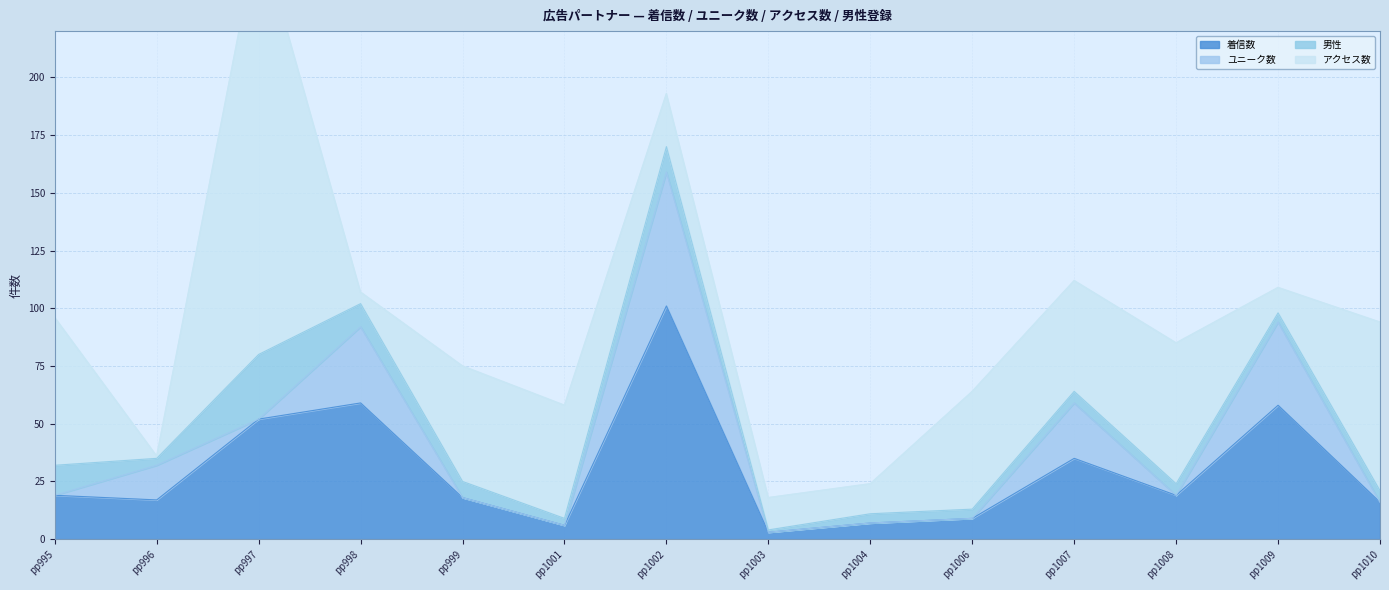

The value of ユニーク数 at pp1001 is 27. True or false?

False